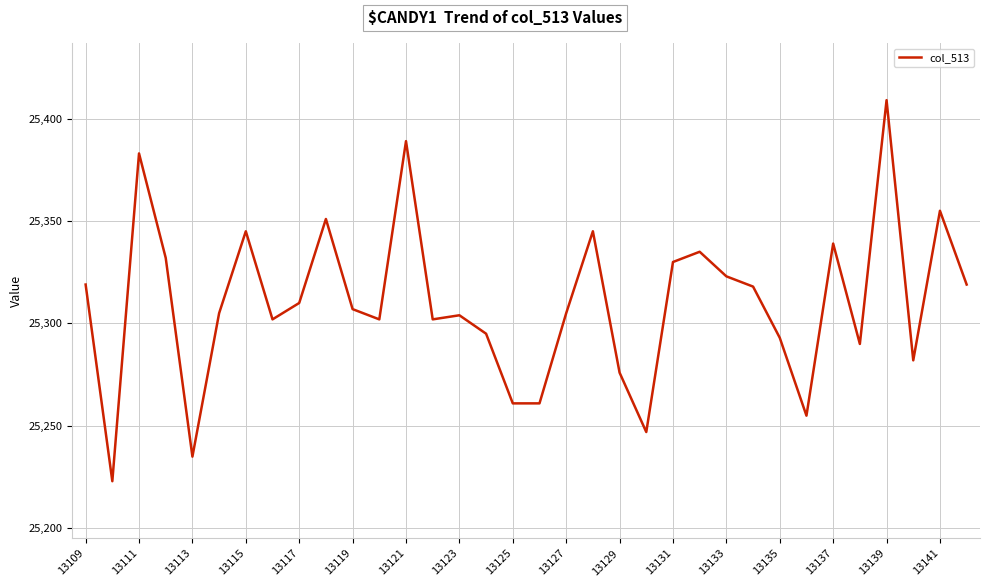

What is the smallest value displayed?

25223